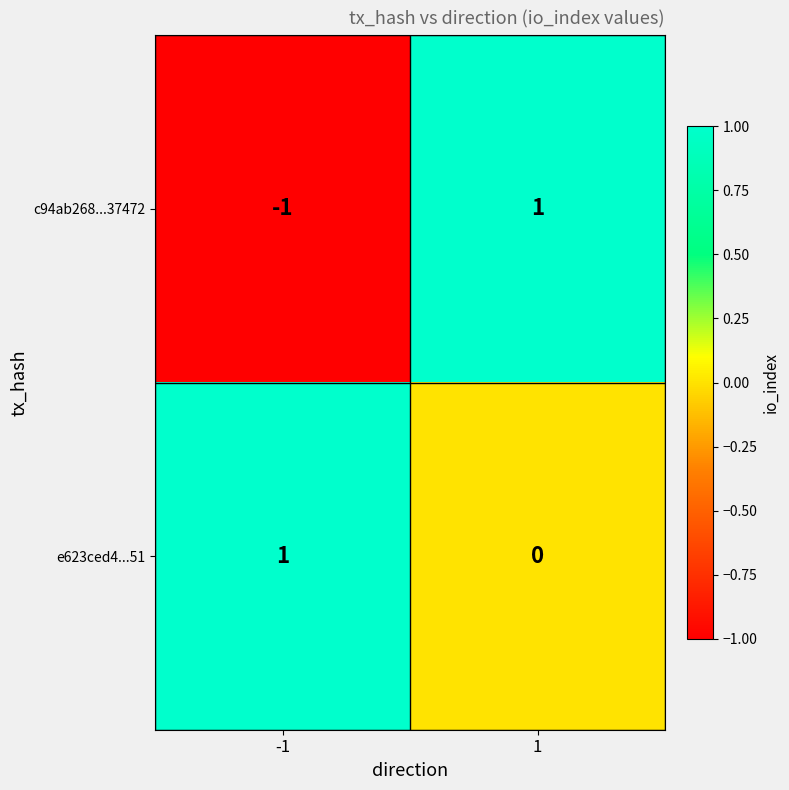

Reading right to left, what are all the values shown in this chart?

c94ab268...37472: 1	-1
e623ced4...51: 0	1